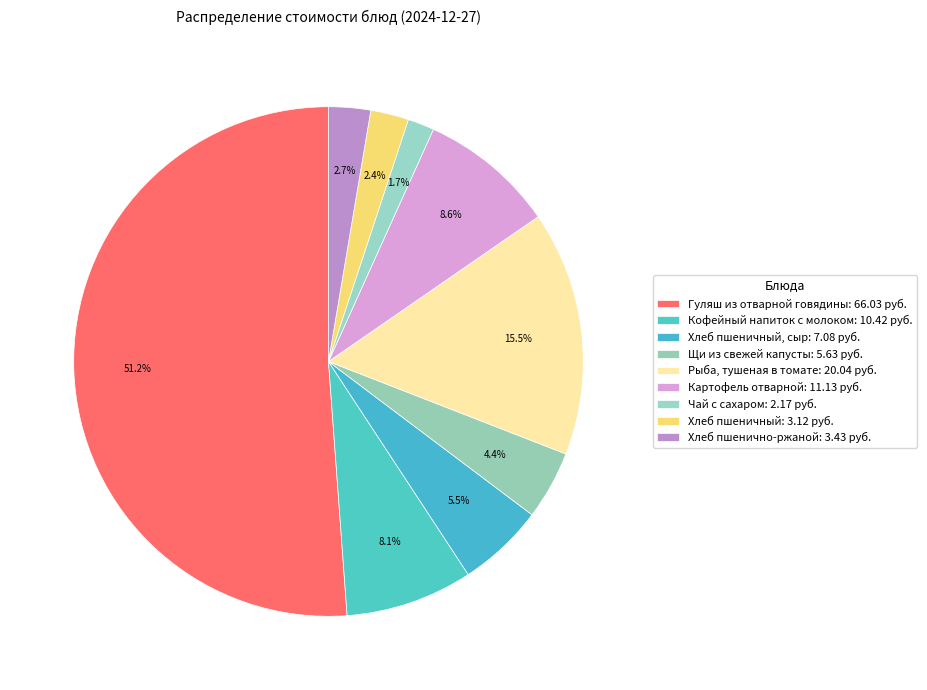

How many segments does this pie chart have?

9